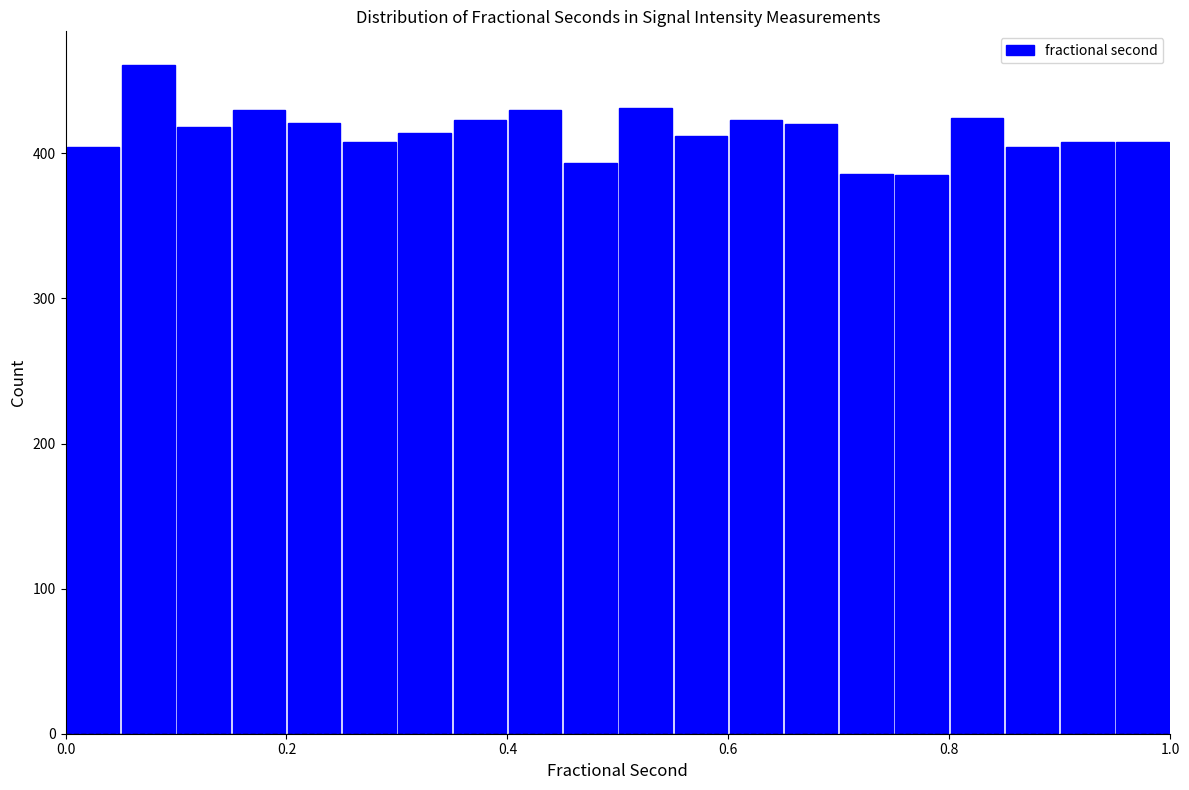

Read against the x-axis, roughly where is the centre of the tallest bar?

0.08